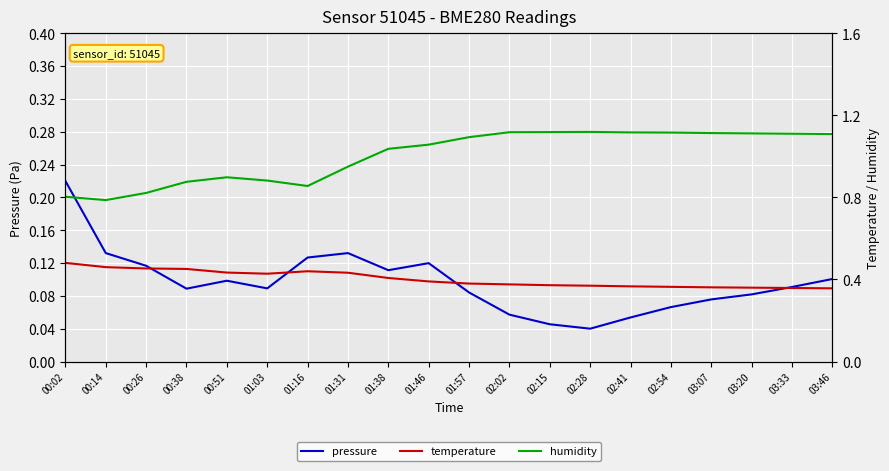

True or false: pressure has a value of 0.1 at 00:38.

True